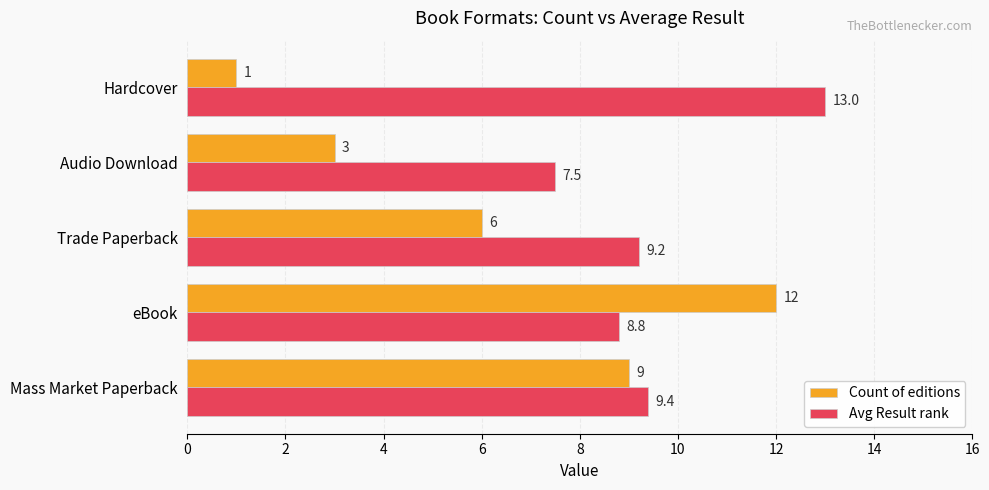

List the series in order of their peak value, lowest first.

Count of editions, Avg Result rank